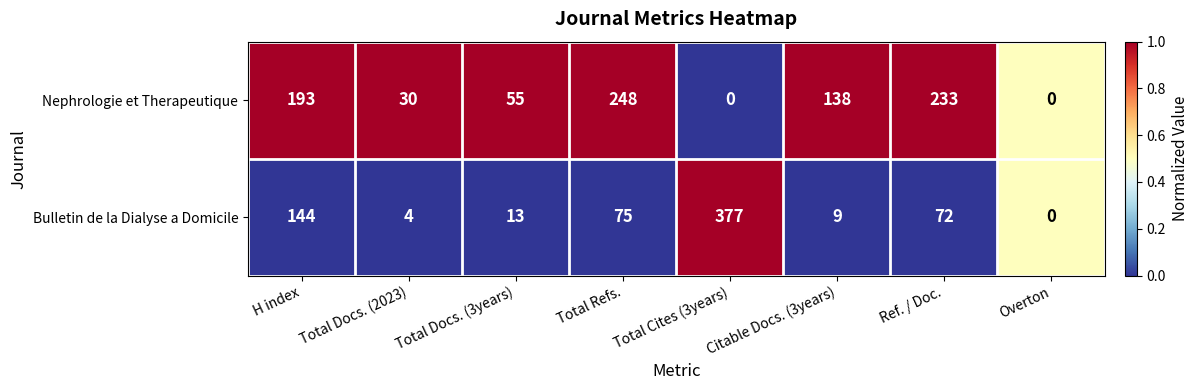

Rank the series by their maximum value, from lowest to highest.

Nephrologie et Therapeutique, Bulletin de la Dialyse a Domicile